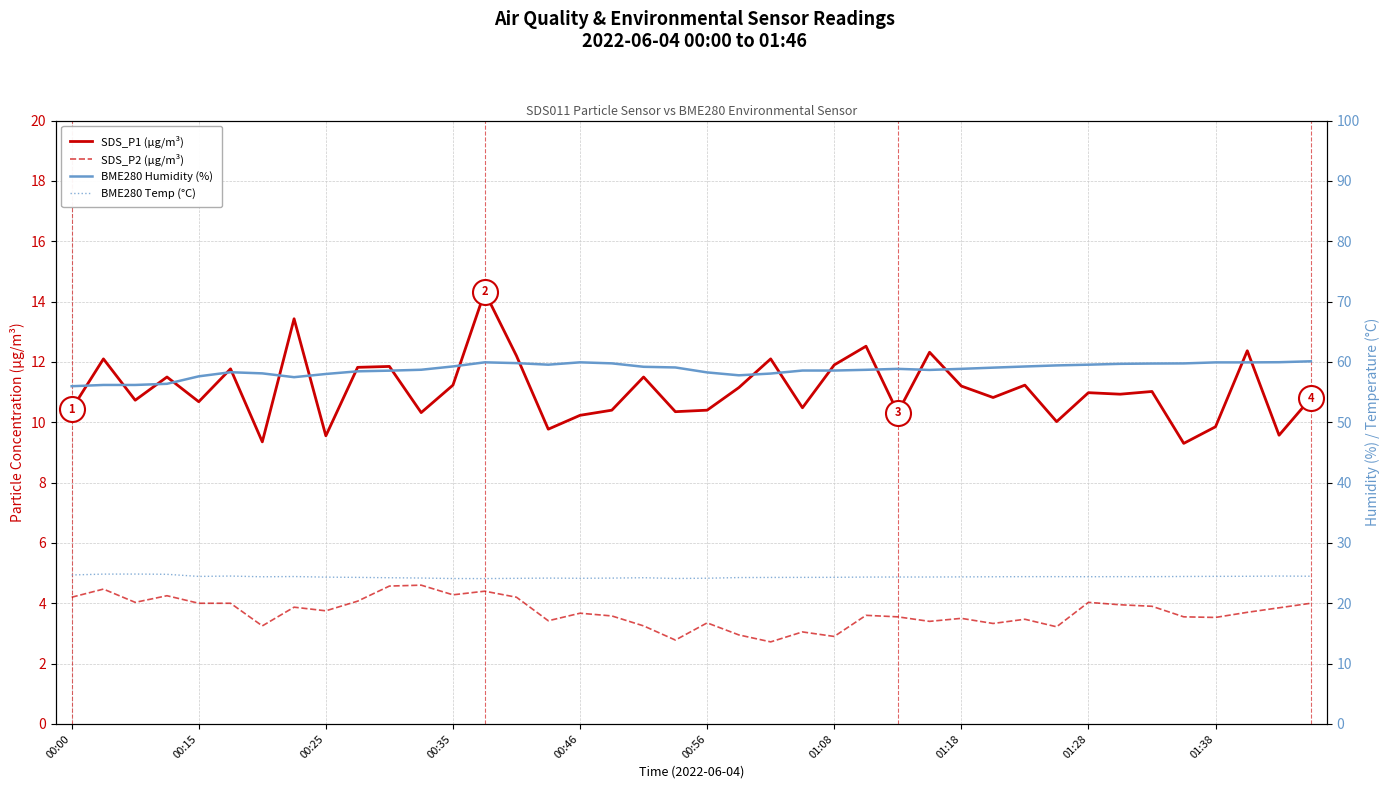

The value of SDS_P1 (µg/m³) at 00:15 is 14.2. True or false?

False